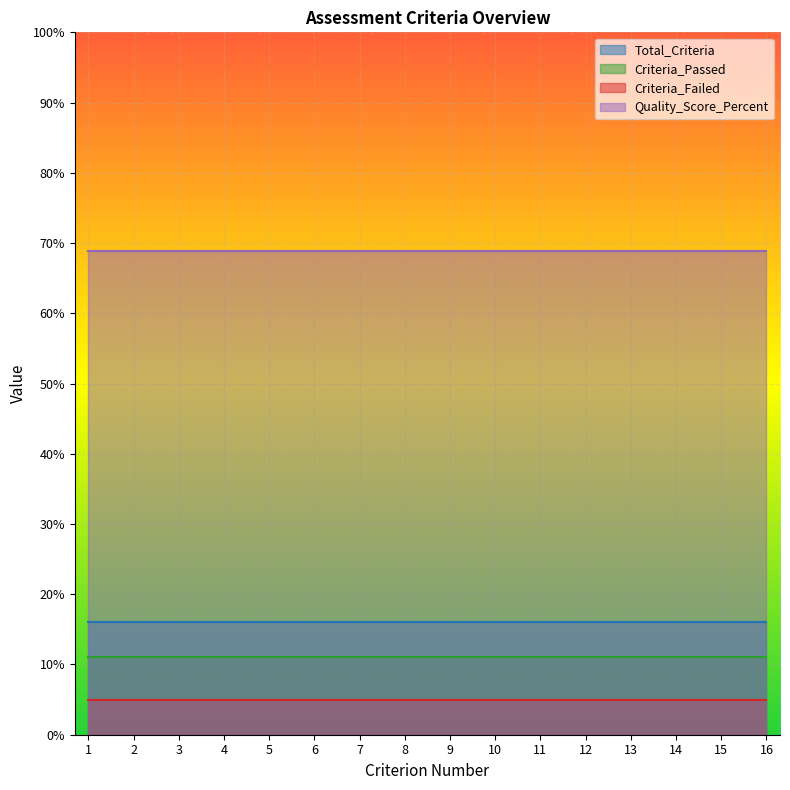

What is the highest value of the Criteria_Failed series?

5.0